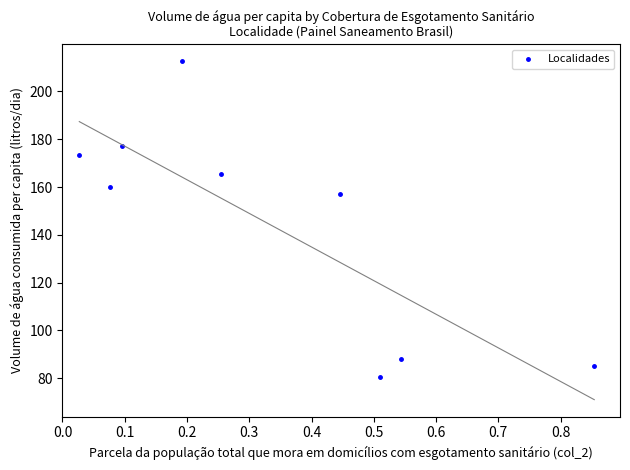

What Y value in the scatter plot is closest to 146?

156.9